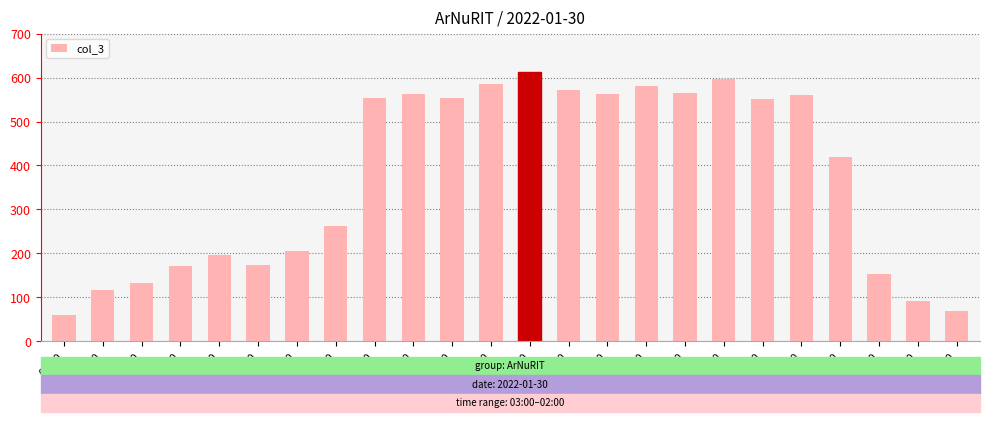

What is the difference between the maximum and second lowest values?

543